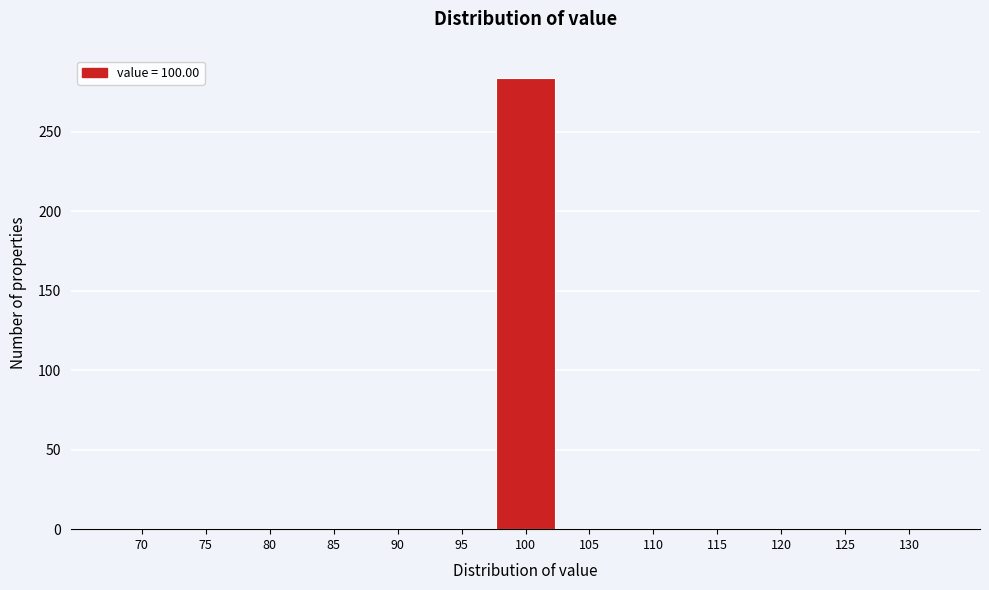

Reading left to right, what are all the values shown in this chart?

70=0	75=0	80=0	85=0	90=0	95=0	100=284	105=0	110=0	115=0	120=0	125=0	130=0